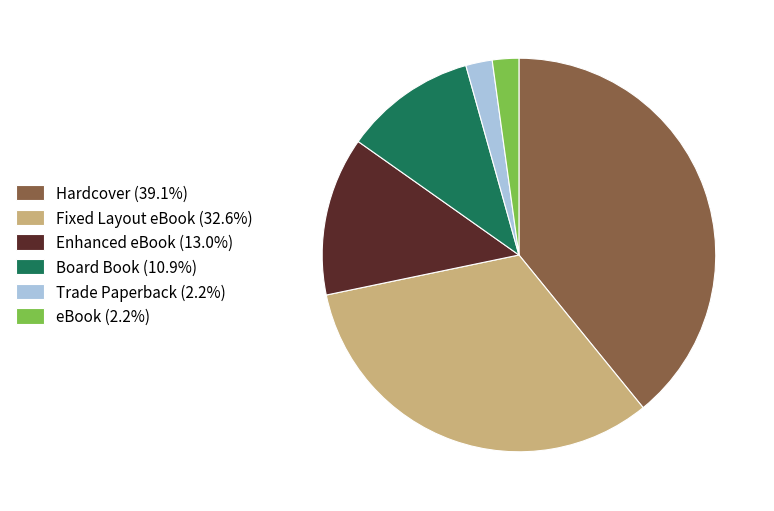

Do Board Book (10.9%) and Fixed Layout eBook (32.6%) together represent more than half of the pie?

No